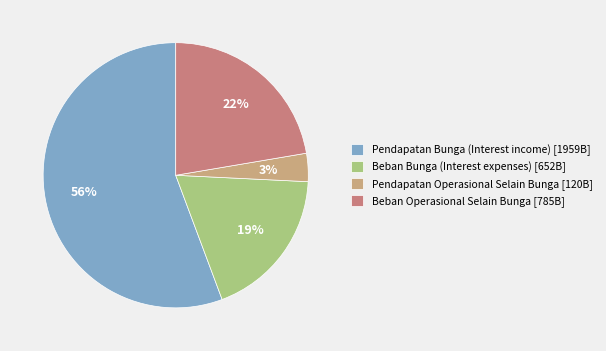

How many segments does this pie chart have?

4